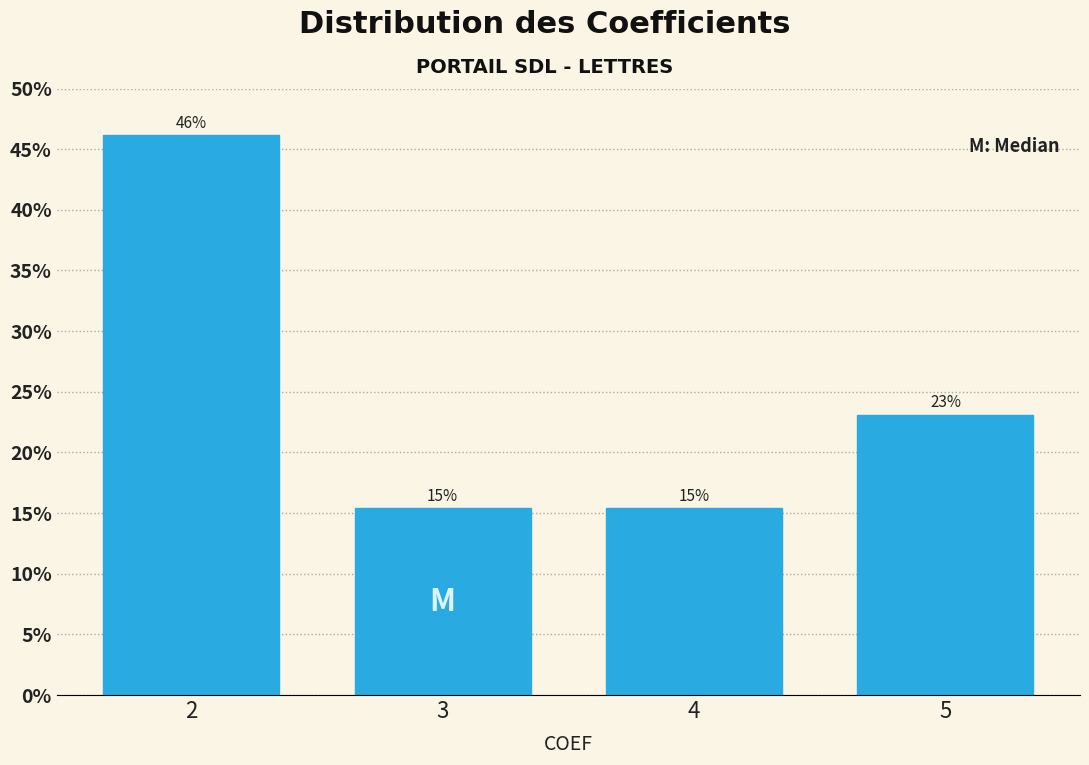

What is the value of the 1st bar from the left?

46.2